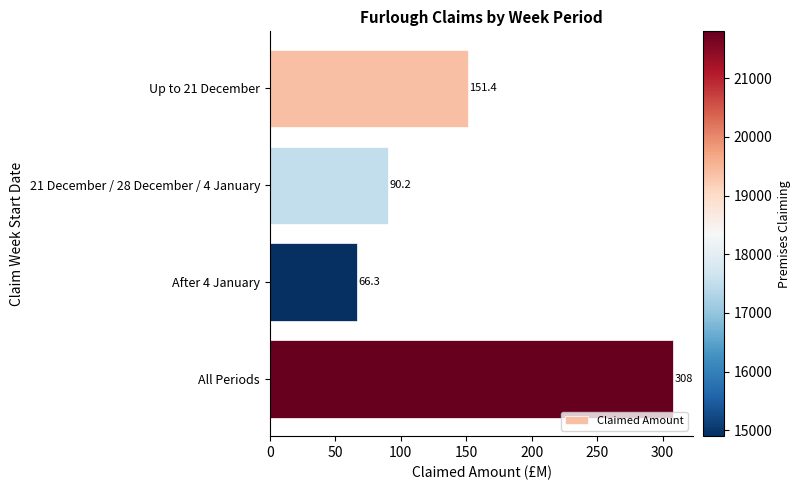

Is it true that the value at 21 December / 28 December / 4 January is 90.2?

True